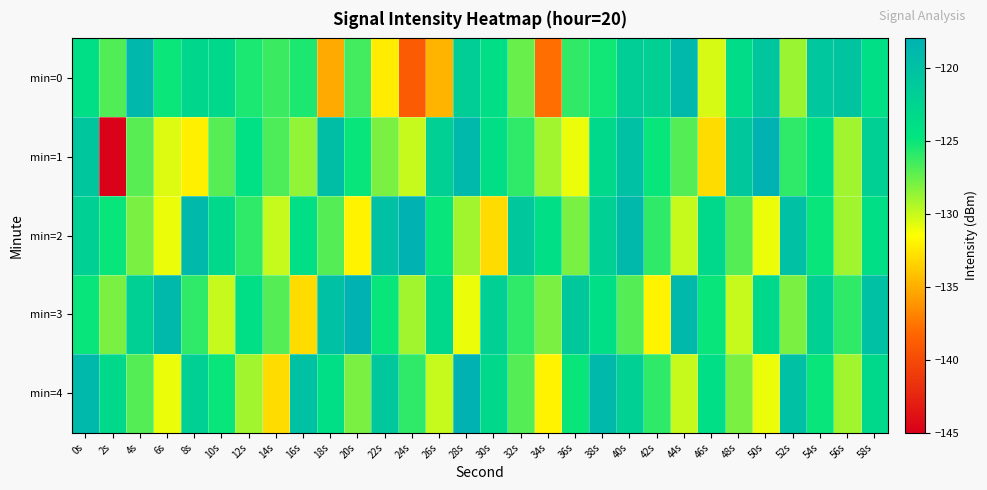

Count the number of data series in this chart.

5